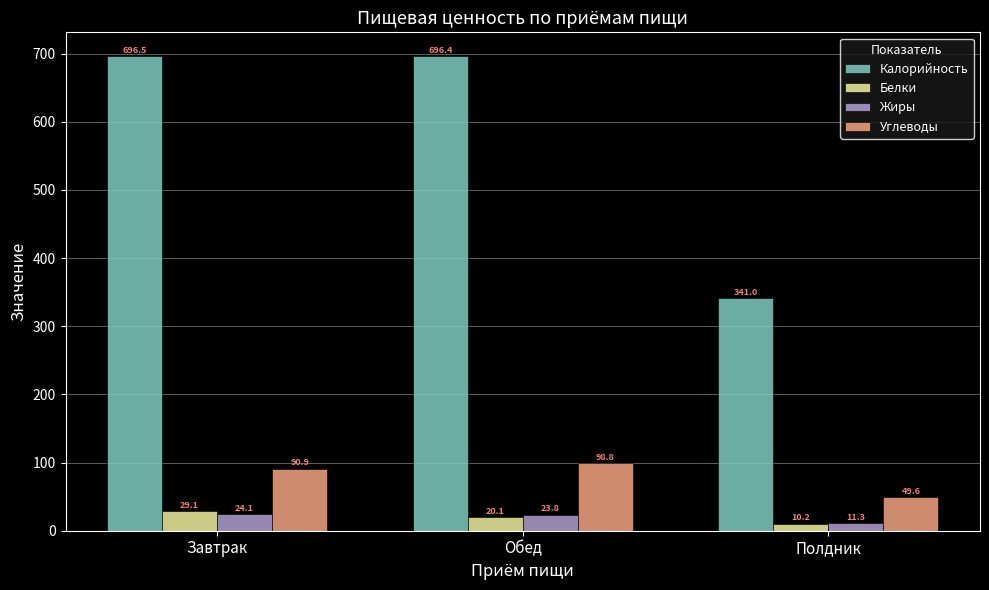

Rank the series at Обед from highest to lowest value.

Калорийность, Углеводы, Жиры, Белки